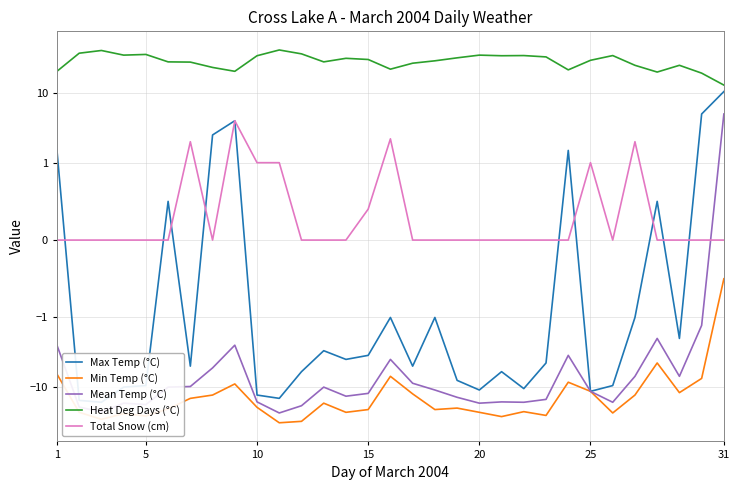

True or false: Mean Temp (°C) and Heat Deg Days (°C) intersect in this chart.

False